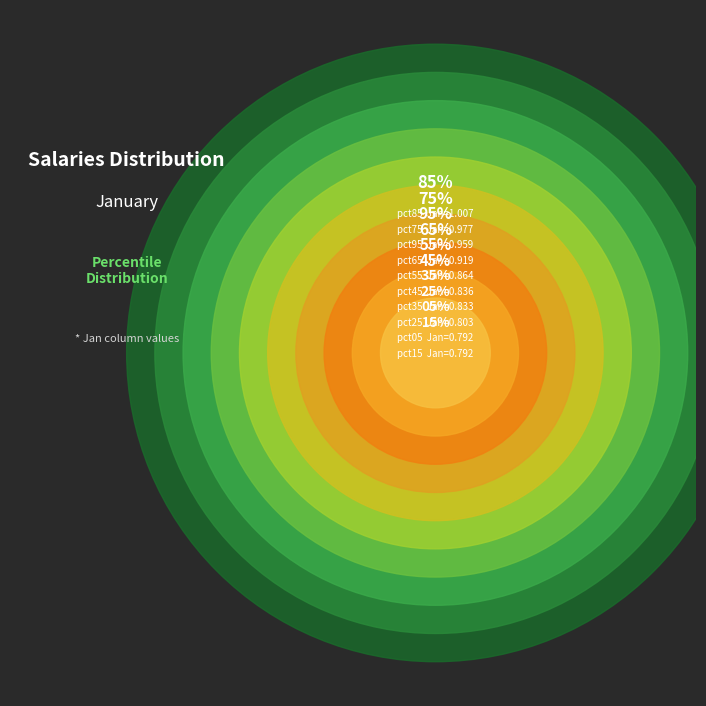

Which category has the biggest portion of the pie?

pct85